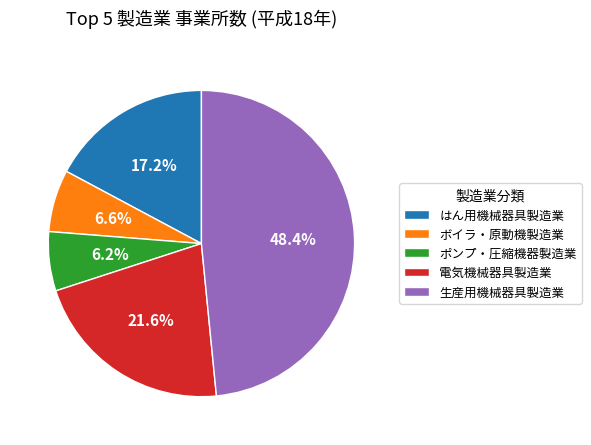

Between 電気機械器具製造業 and ボイラ・原動機製造業, which is larger?

電気機械器具製造業